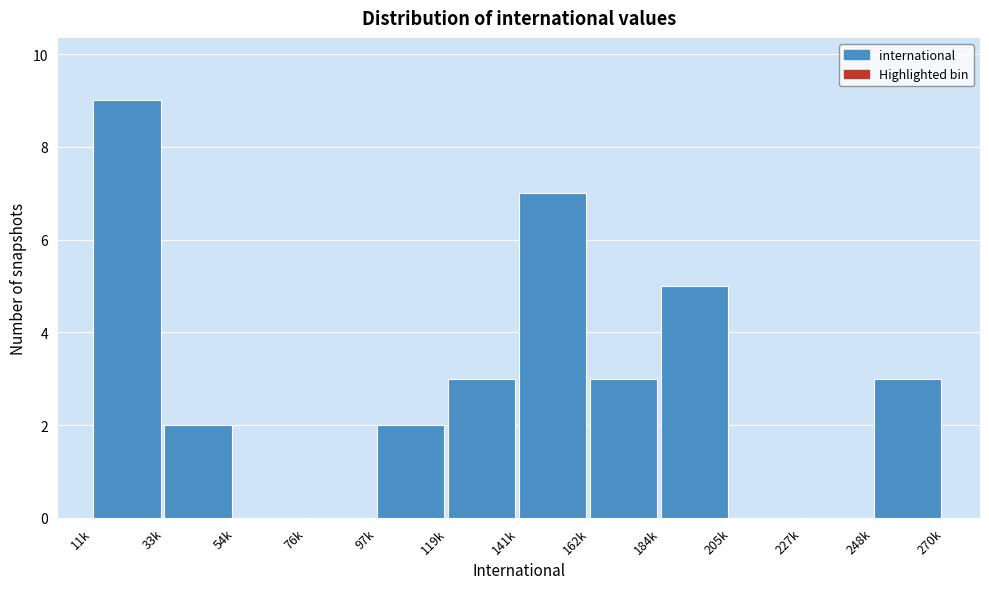

Reading left to right, what are all the values shown in this chart?

11k=9	33k=2	54k=0	76k=0	97k=2	119k=3	141k=7	162k=3	184k=5	205k=0	227k=0	248k=3